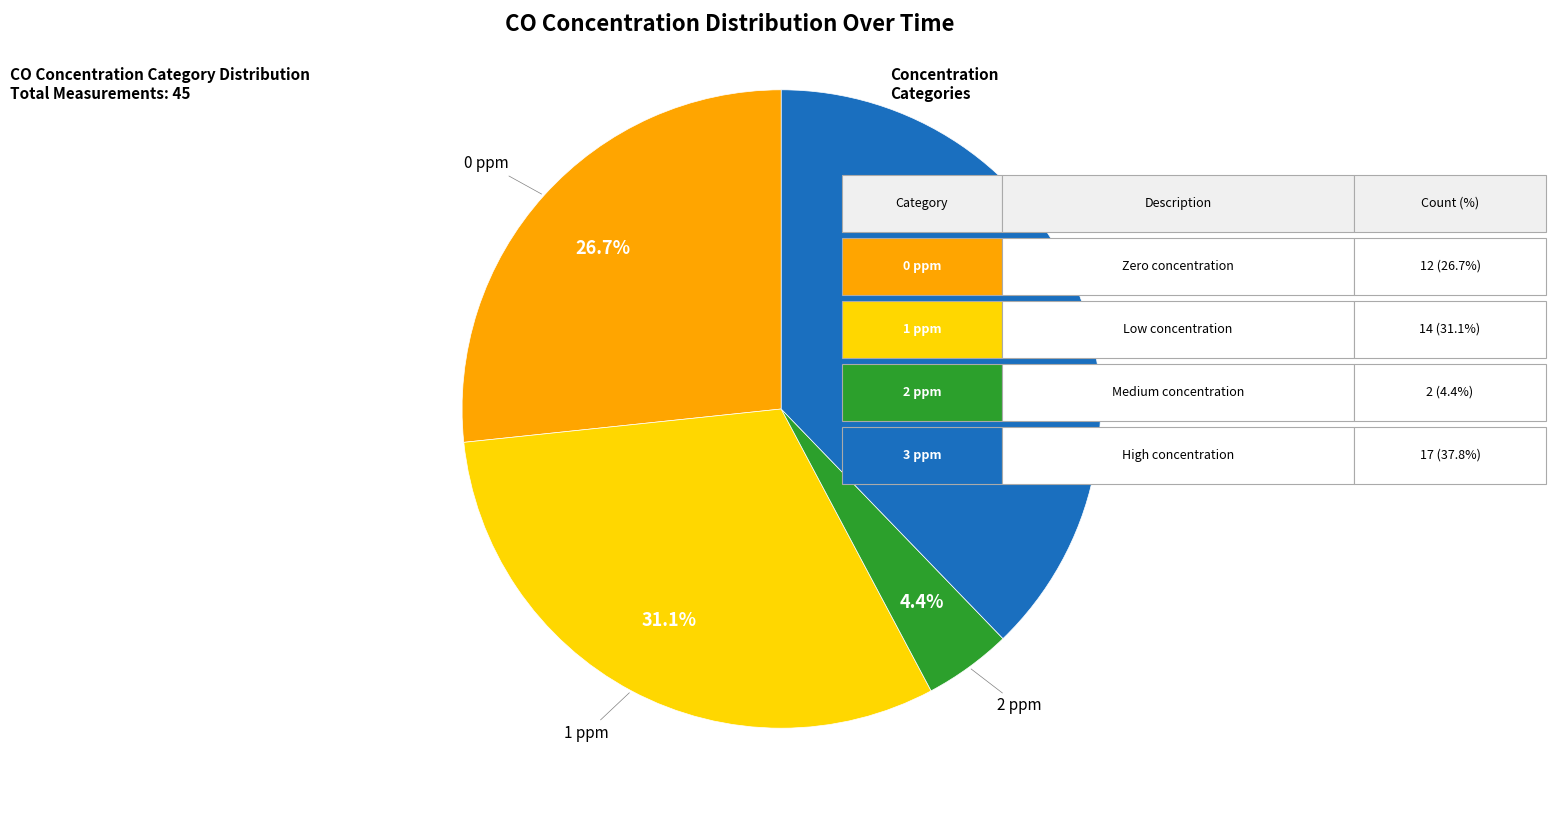

What percentage do 0 ppm and 1 ppm together represent?

57.8%